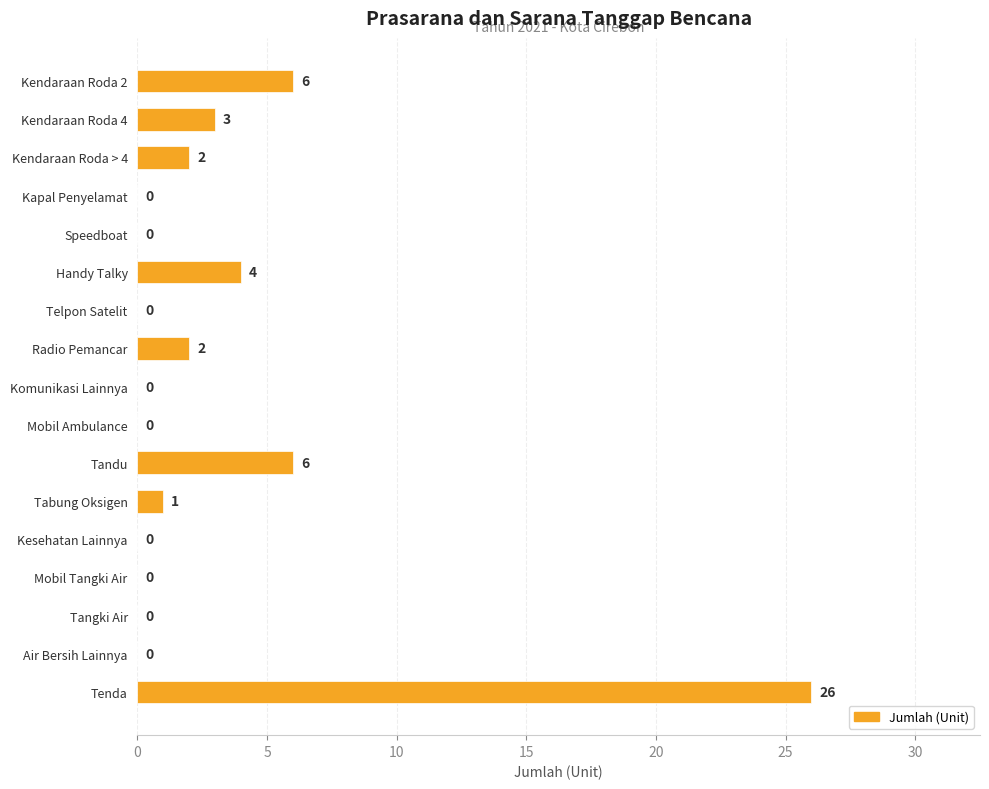

The chart shows a value of 2 at Kendaraan Roda > 4. True or false?

True